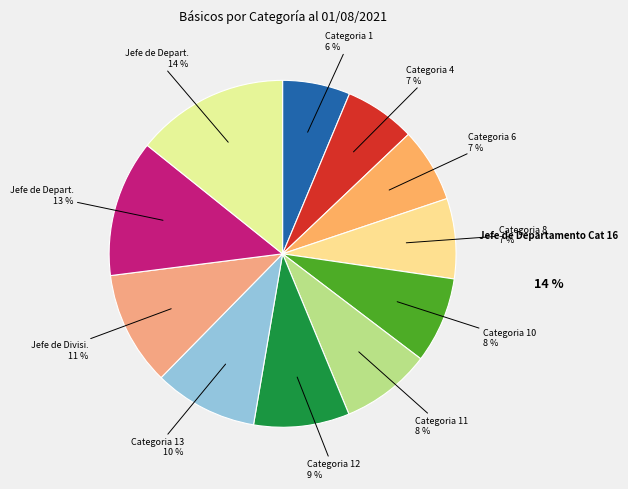

How many segments does this pie chart have?

11